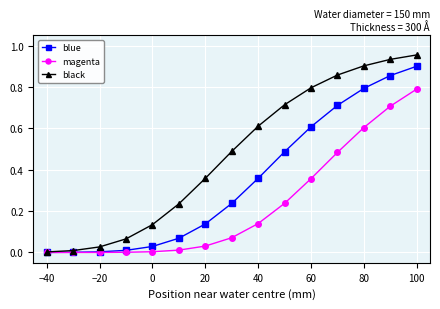

List the series in order of their peak value, lowest first.

magenta, blue, black